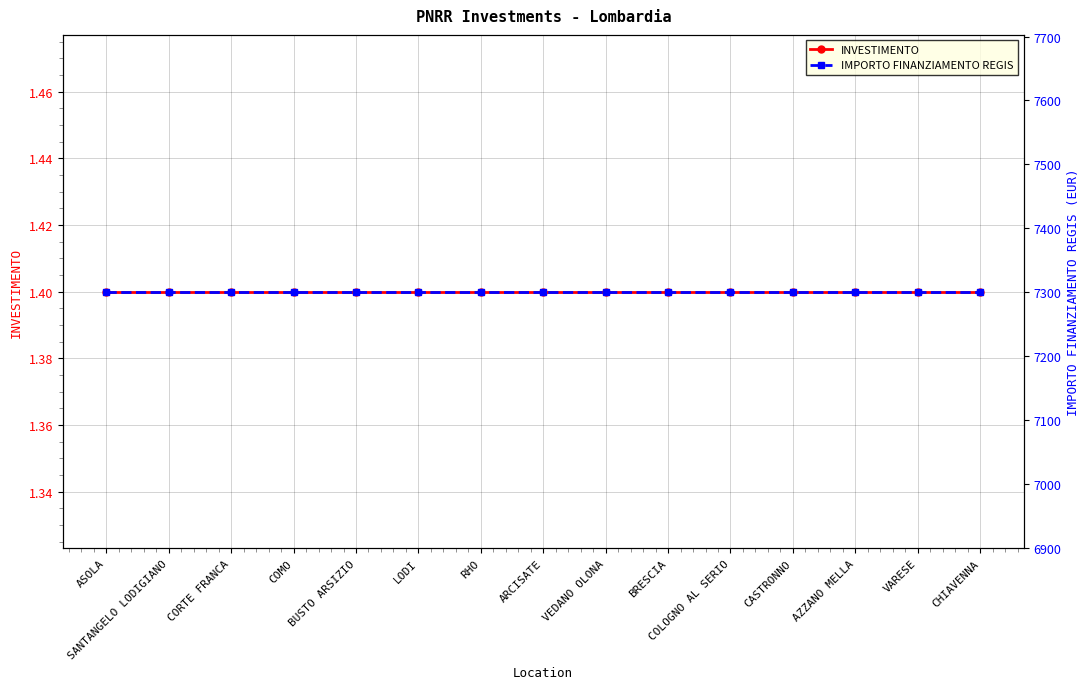

What is the approximate value of INVESTIMENTO at ARCISATE?

1.4